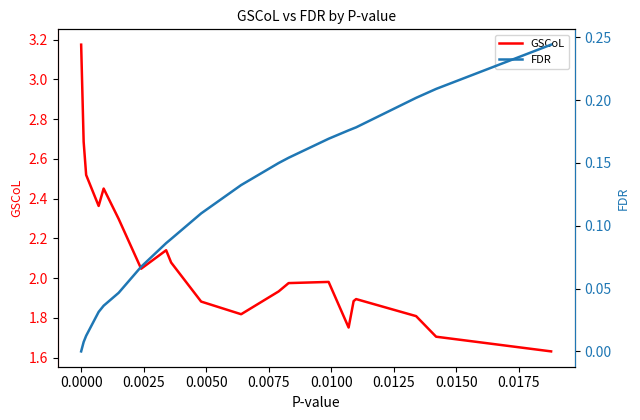

Rank the series by their average value, from lowest to highest.

FDR, GSCoL